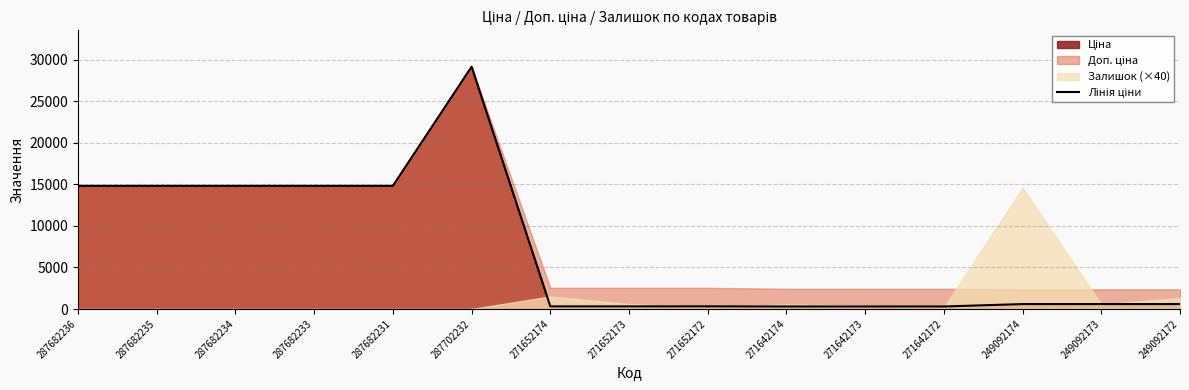

What is the value of the 14th point from the left?

591.6